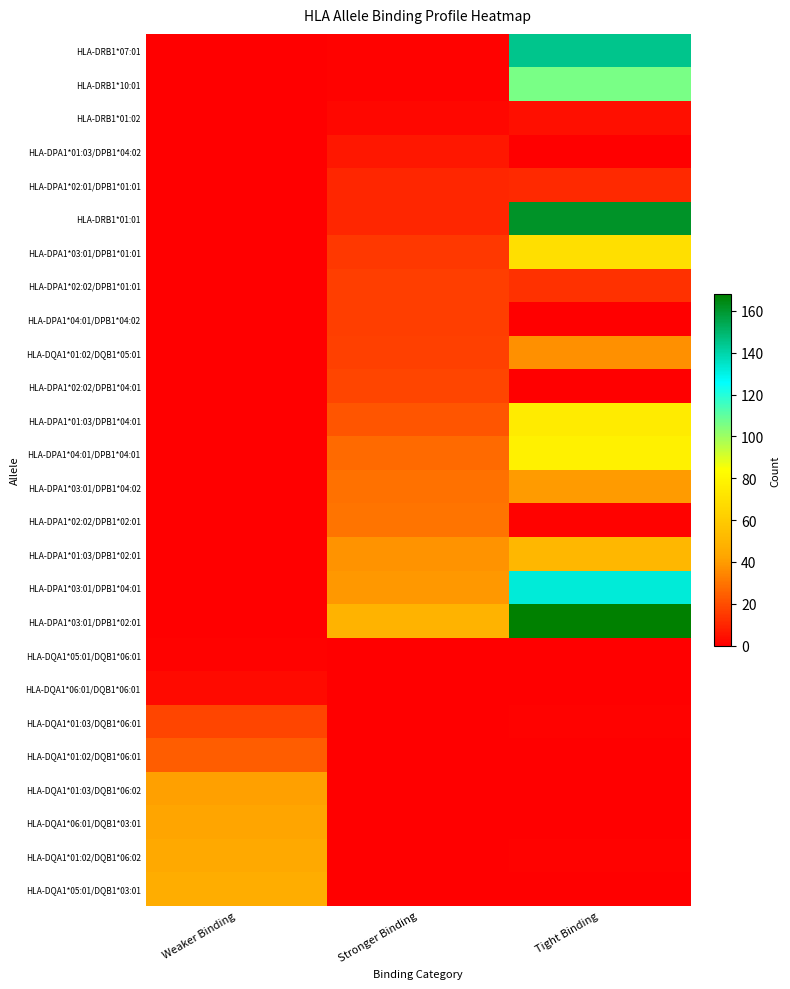

What is the spread (max minus min) of values at Weaker Binding?

46